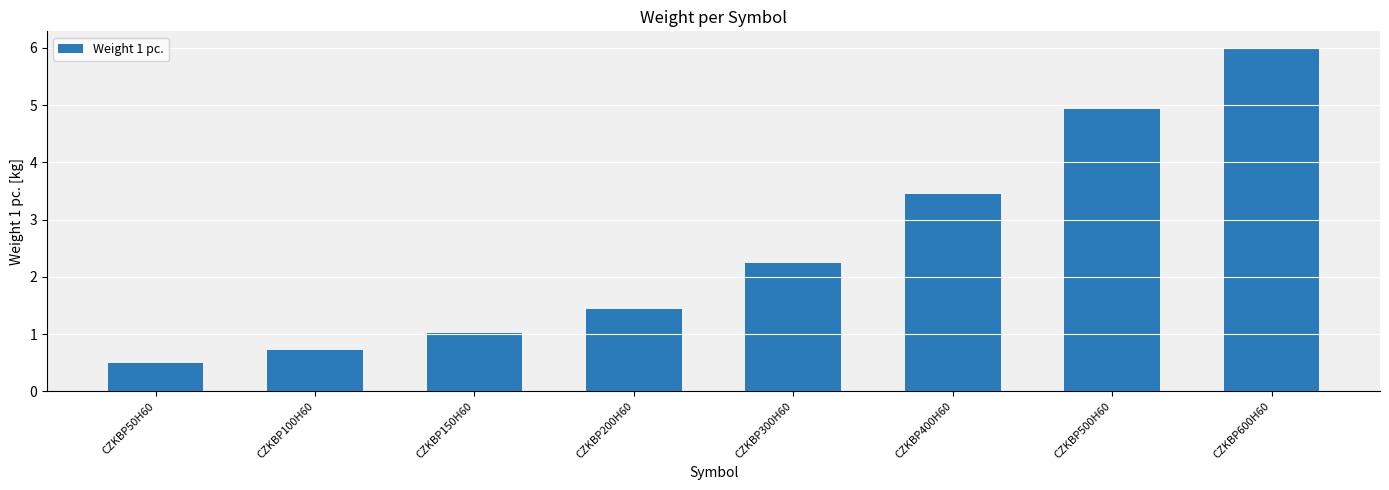

Which category has the lowest value across all series?

CZKBP50H60